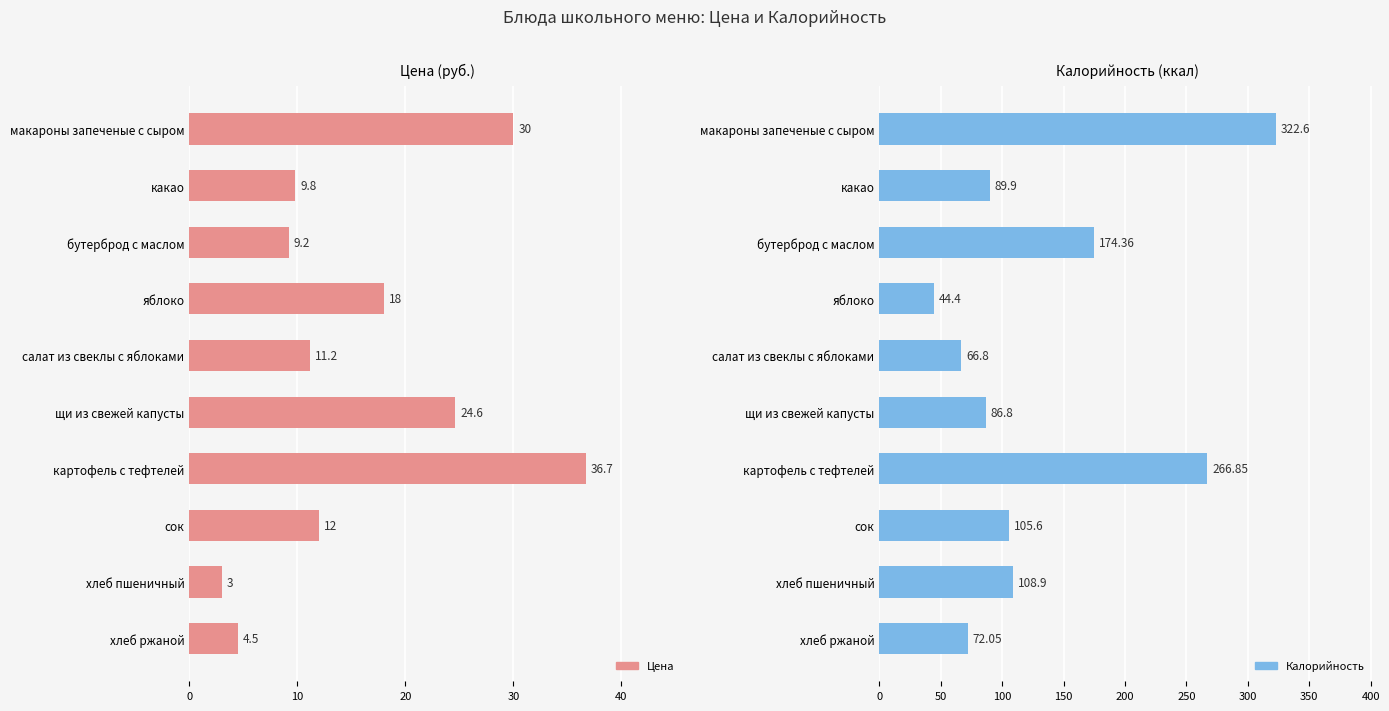

Which has a higher value, сок or какао?

сок